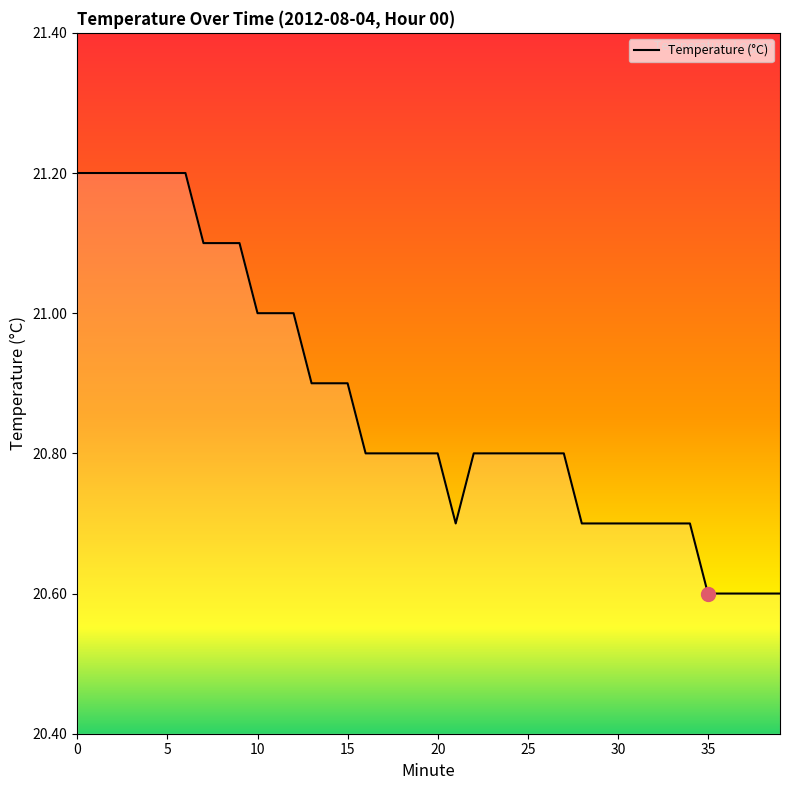

What is the minimum value shown in the chart?

20.6